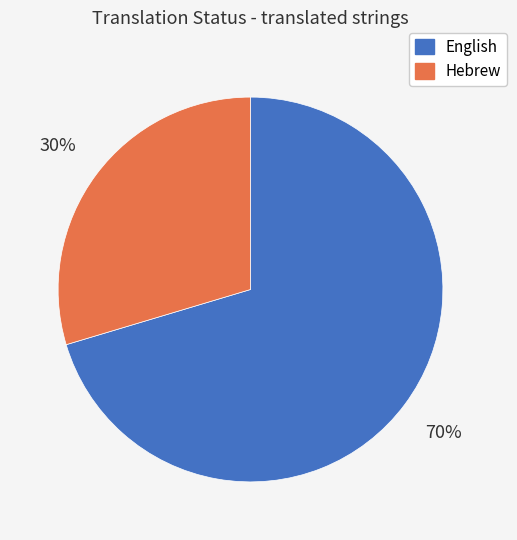

How many slices are in this pie chart?

2